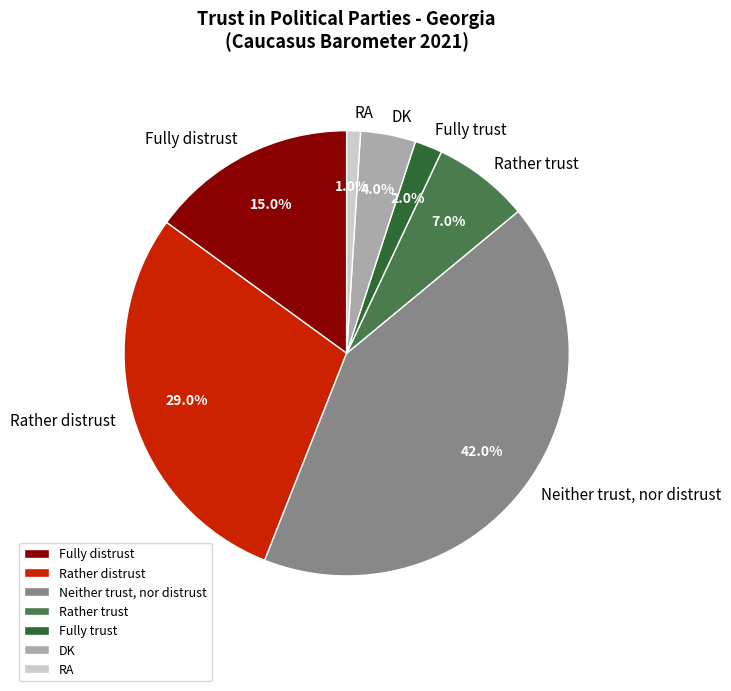

The Fully distrust slice represents 21% of the pie. True or false?

False